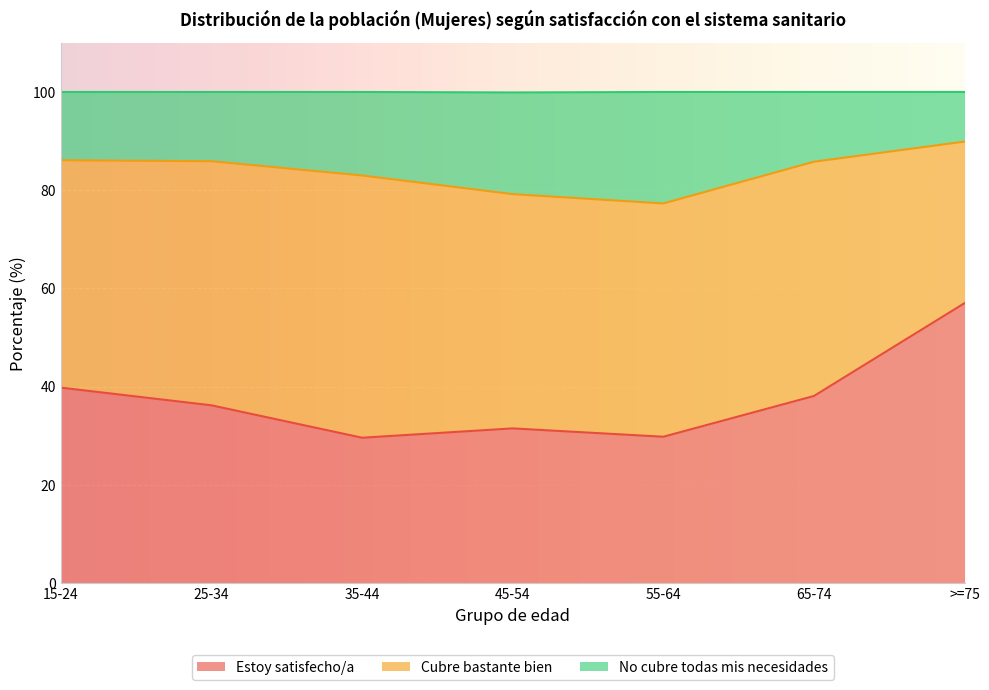

Which category has the highest value in the Estoy satisfecho/a series?

>=75